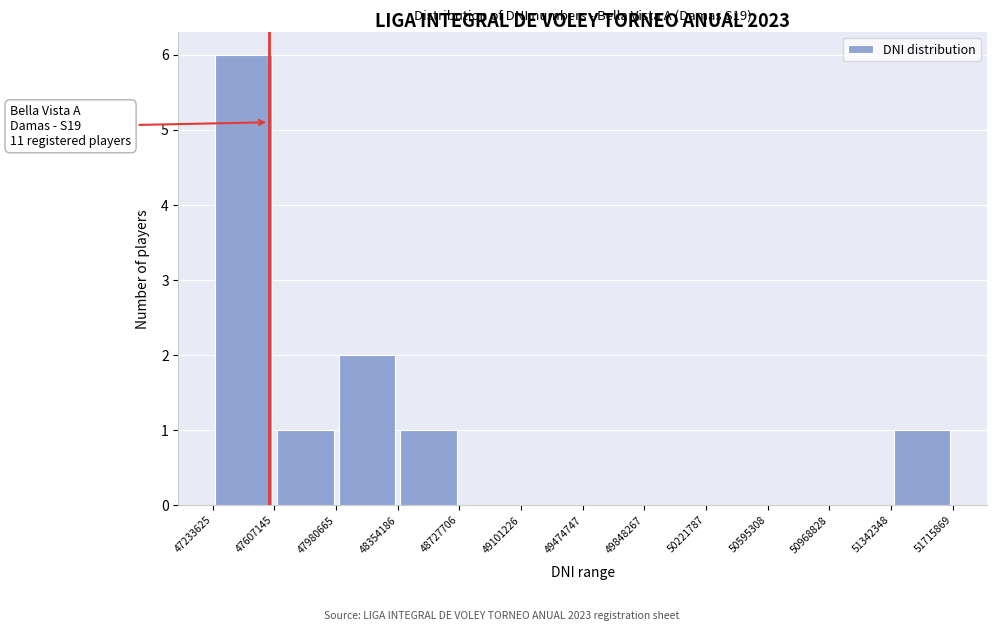

Over which range of the x-axis is the bar tallest?

47233625 to 47607145